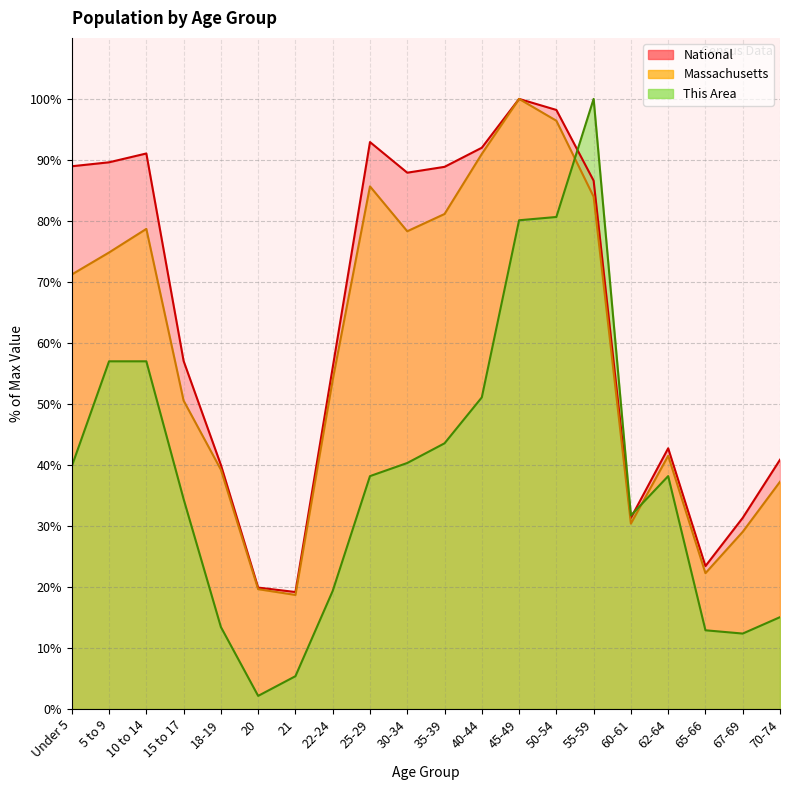

How many lines are shown in the chart?

3